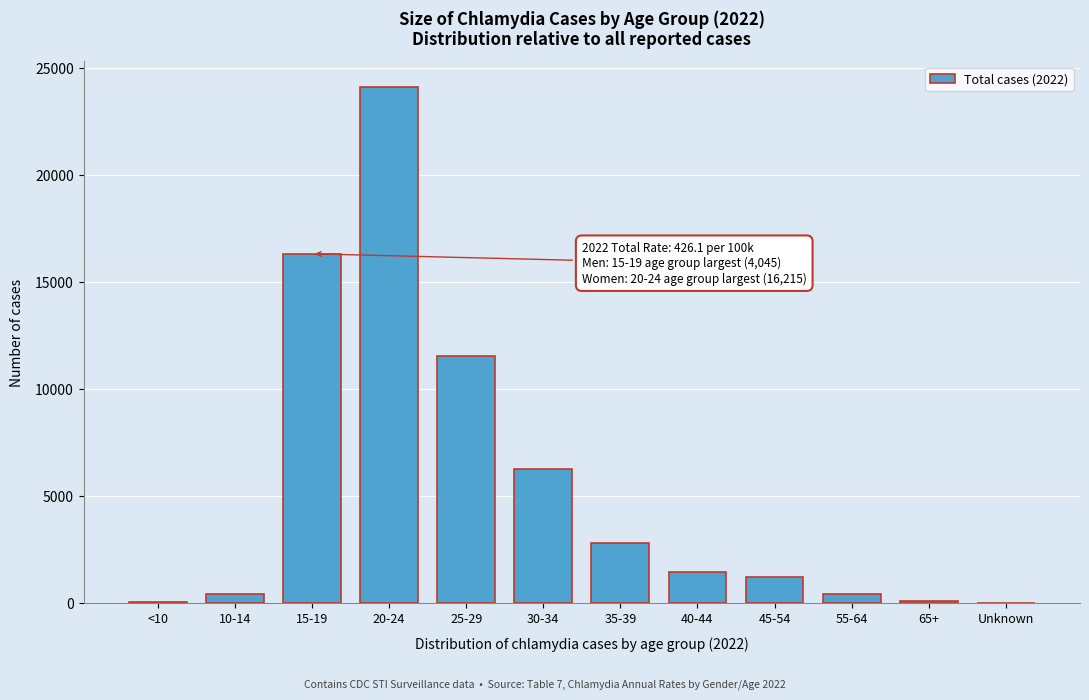

Which label corresponds to the largest value in the chart?

20-24